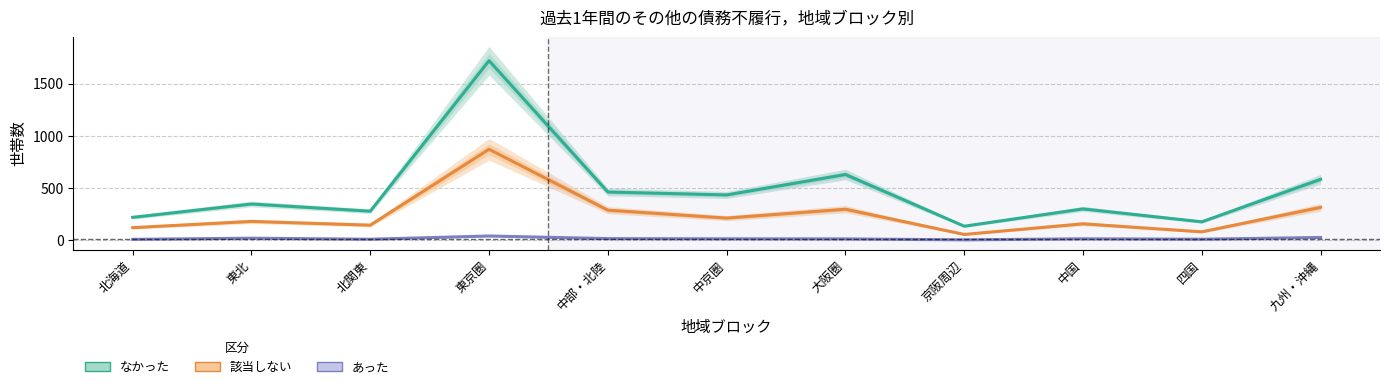

What is the maximum value shown in the chart?

1721